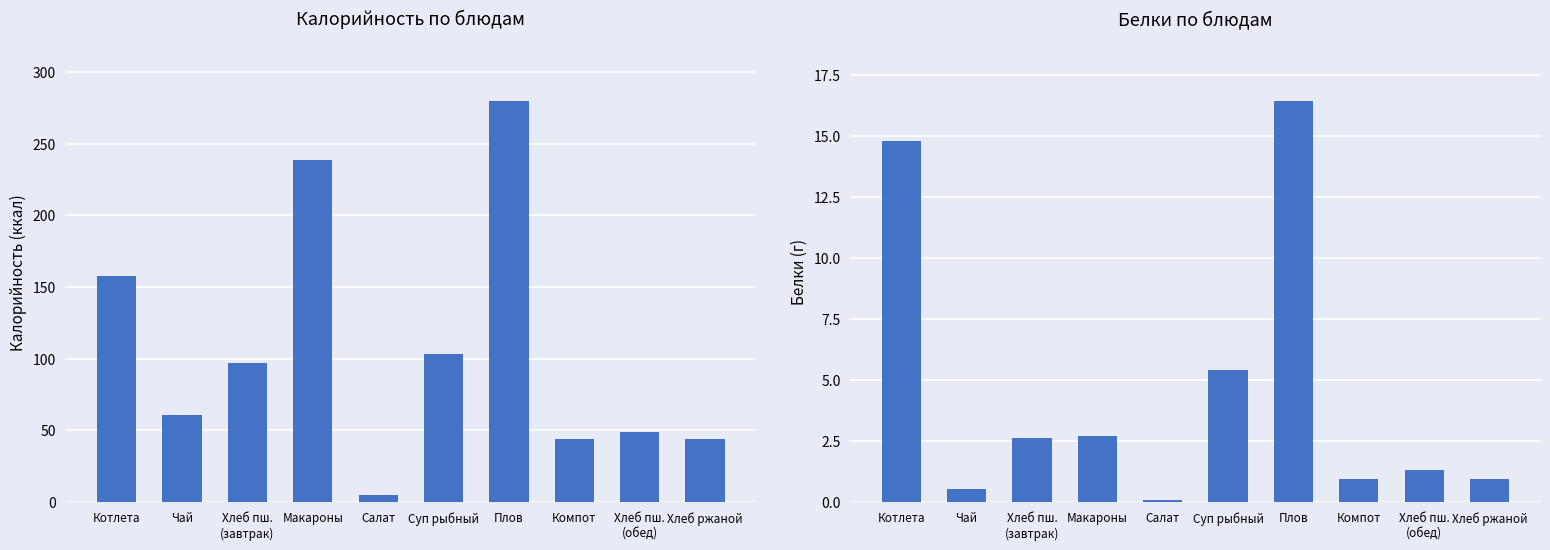

What position from the right is Котлета?

10